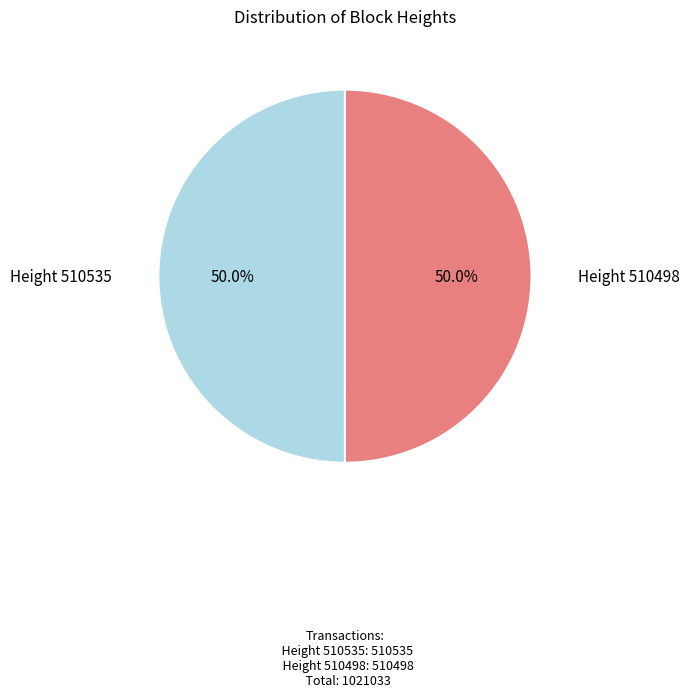

Which slice is the largest?

Height 510535